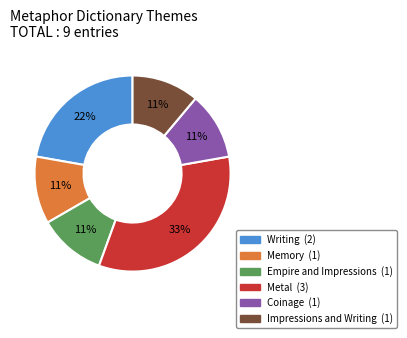

Count the number of slices in the pie.

6